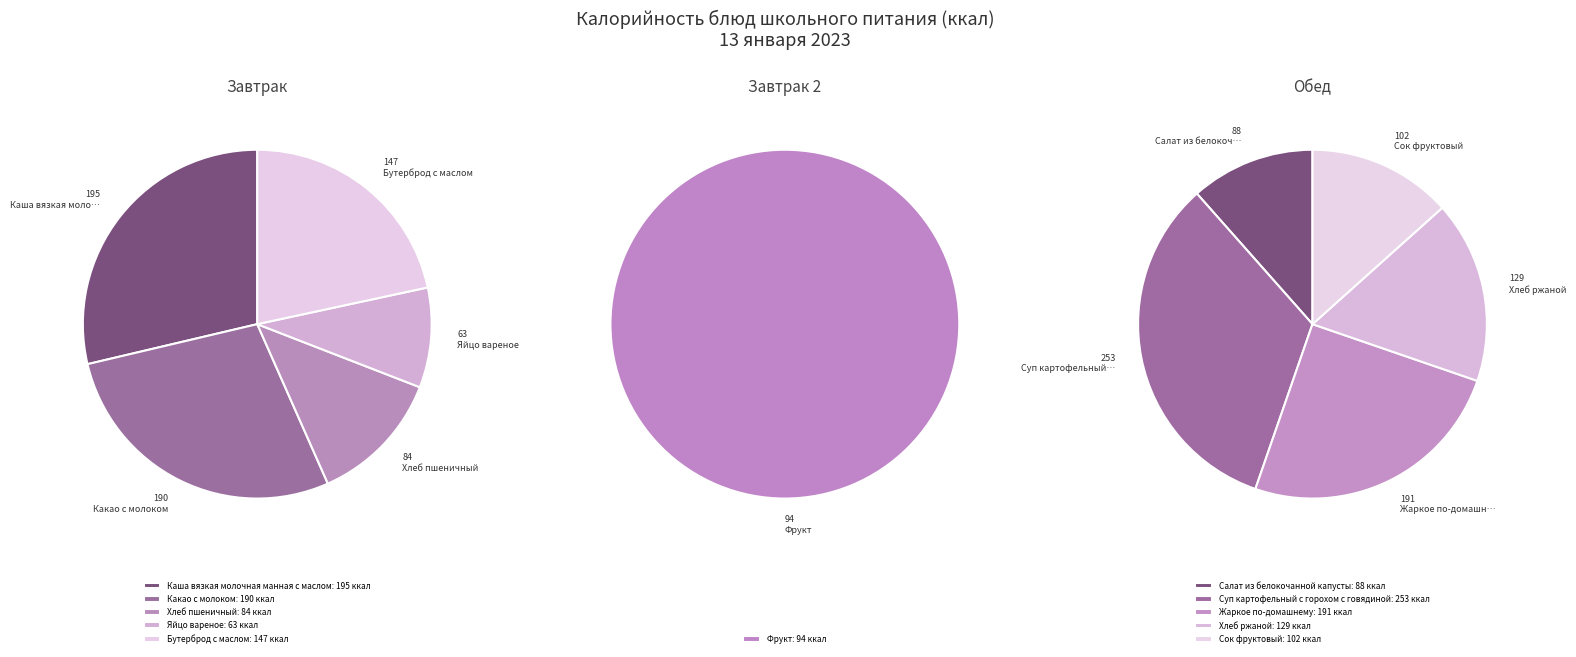

Which has a higher value, Каша вязкая молочная манная с маслом or Бутерброд с маслом?

Каша вязкая молочная манная с маслом